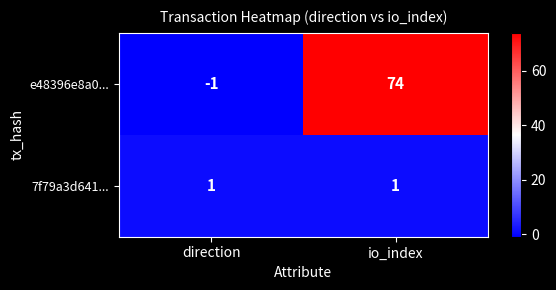

Rank the series at io_index from highest to lowest value.

e48396e8a0..., 7f79a3d641...